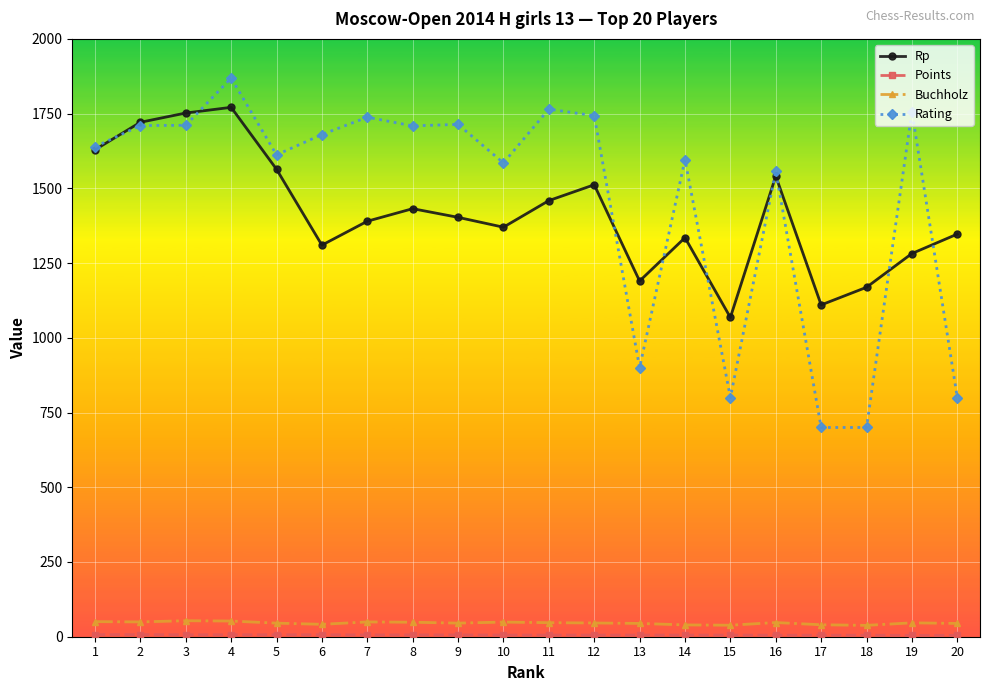

Which series has the largest range (max minus min)?

Rating